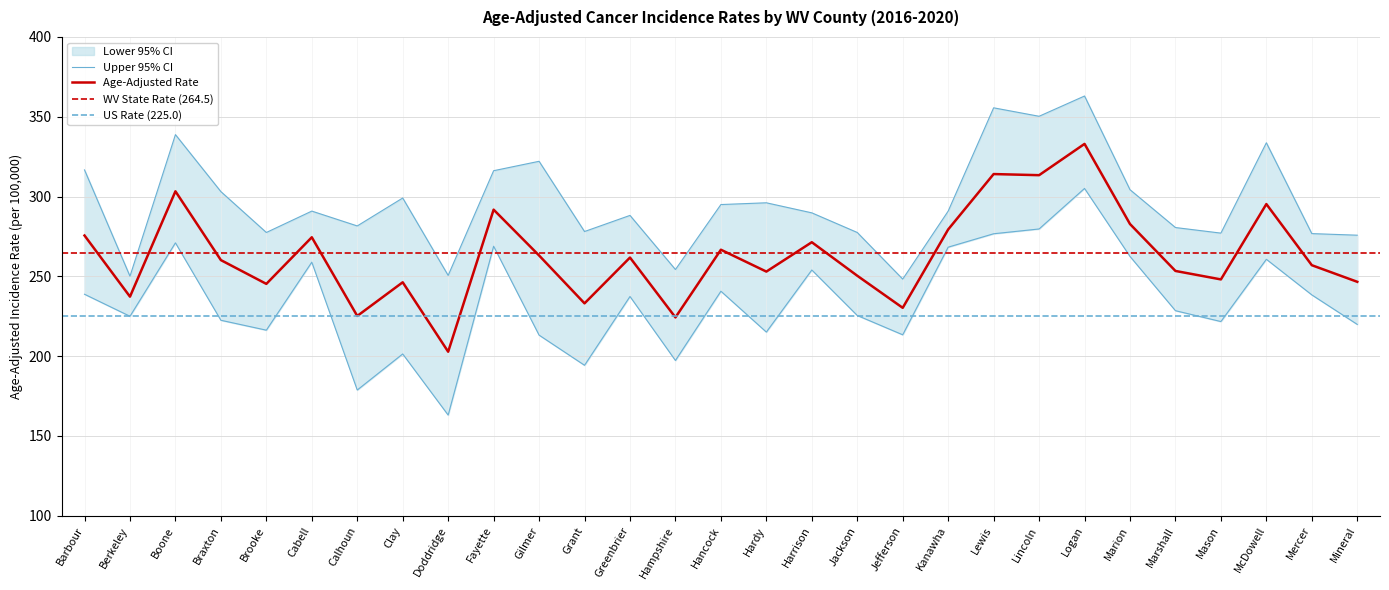

What is the label of the 14th point from the left?

Hampshire